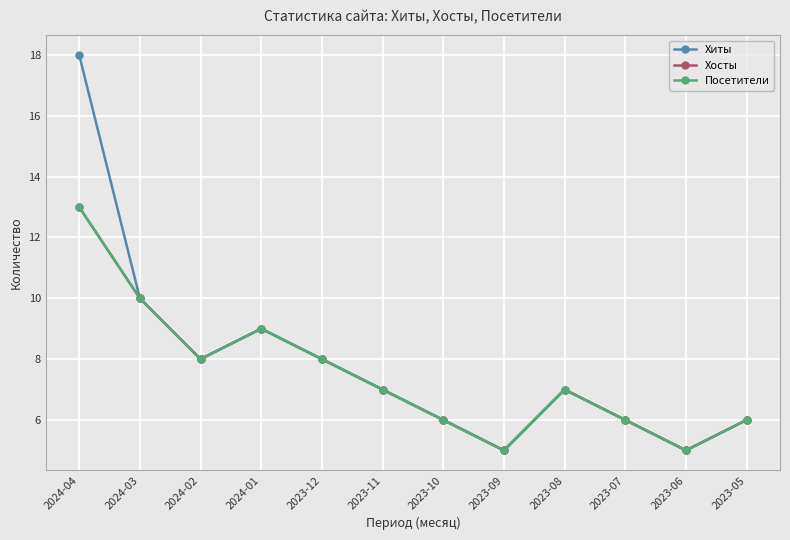

Which series has the largest total across all categories?

Хиты